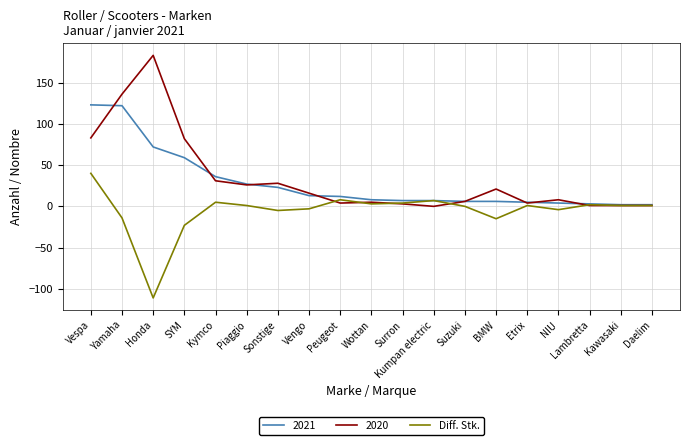

What is the difference between the highest and lowest values at SYM?

105